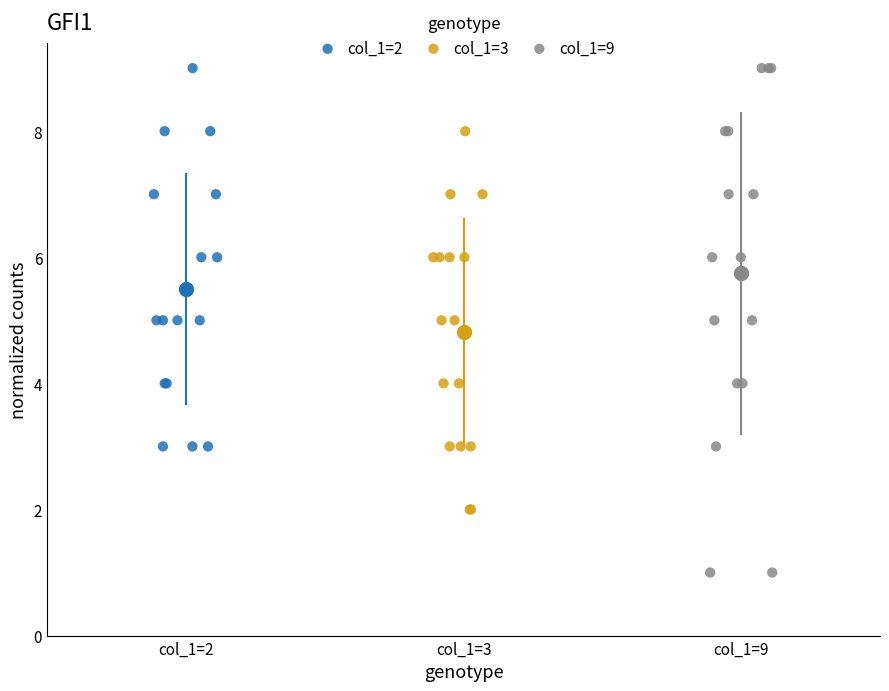

Which series has the widest spread of Y values?

col_1=9